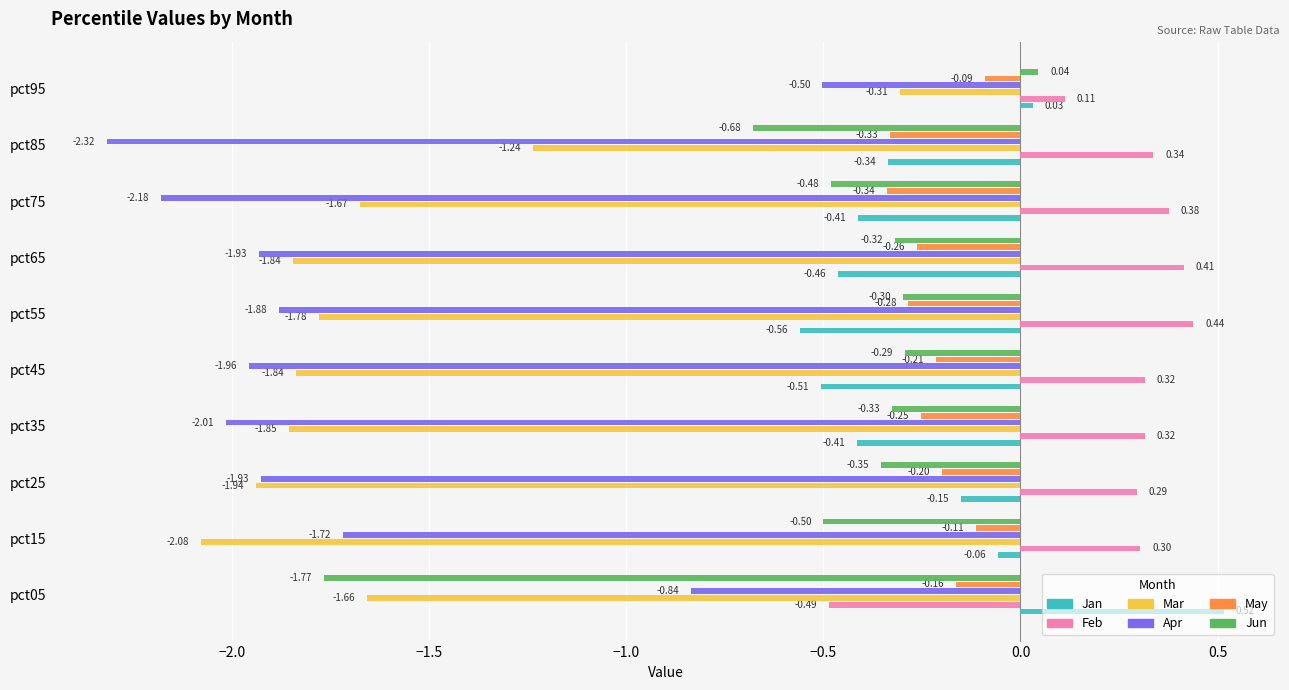

Which series changed the most between pct05 and pct85?

Apr